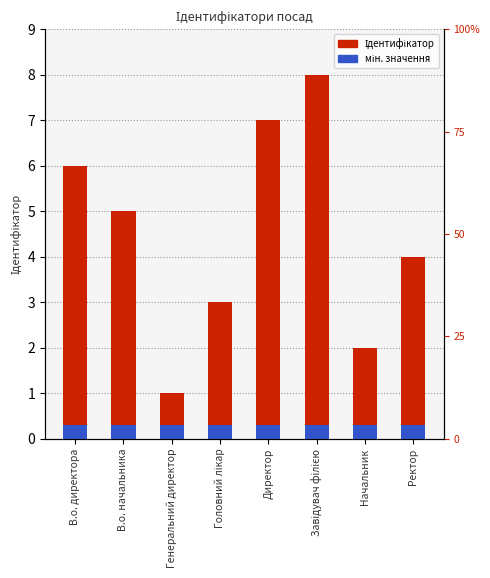

How many bars are there in total?

8